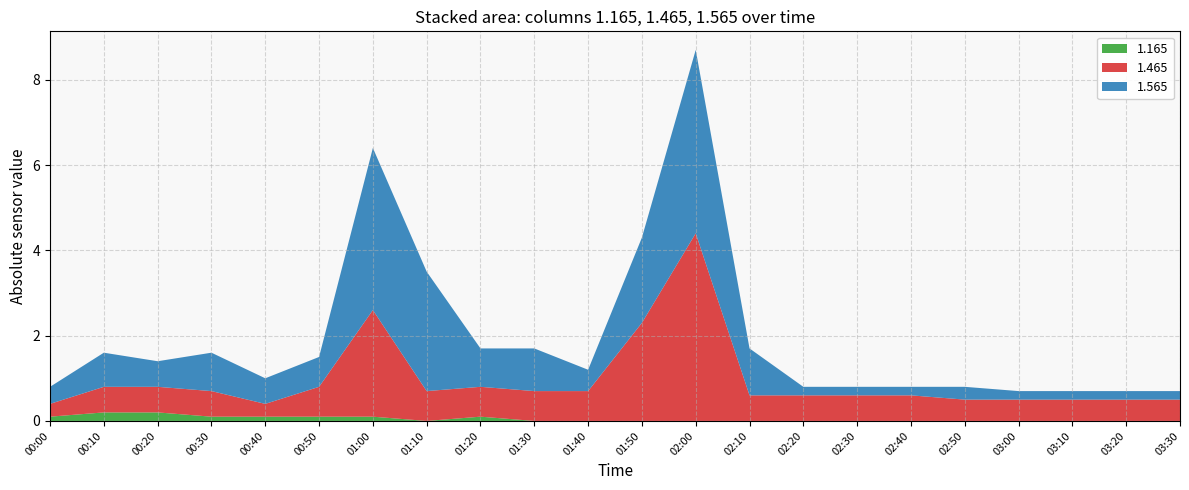

What is the total value across all series at 01:50?

4.3